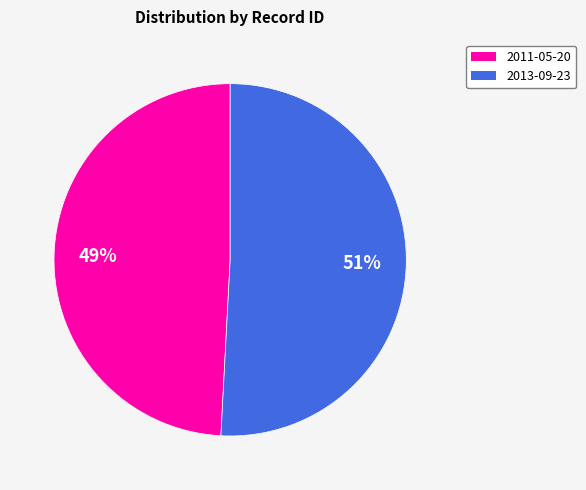

Which category has the biggest portion of the pie?

2013-09-23